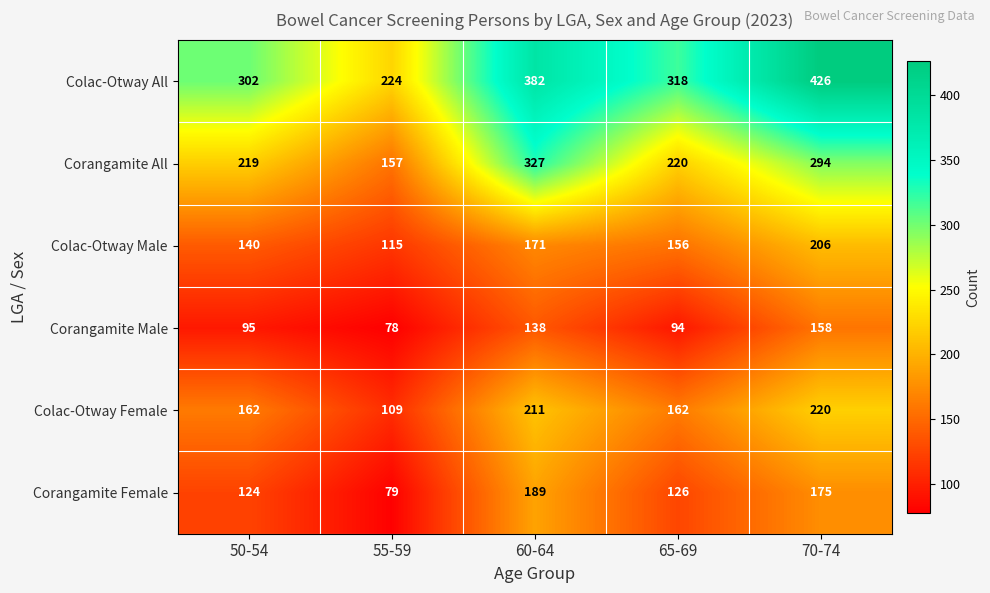

Reading right to left, list all the values displayed in this chart.

Colac-Otway All: 70-74=426	65-69=318	60-64=382	55-59=224	50-54=302
Corangamite All: 70-74=294	65-69=220	60-64=327	55-59=157	50-54=219
Colac-Otway Male: 70-74=206	65-69=156	60-64=171	55-59=115	50-54=140
Corangamite Male: 70-74=158	65-69=94	60-64=138	55-59=78	50-54=95
Colac-Otway Female: 70-74=220	65-69=162	60-64=211	55-59=109	50-54=162
Corangamite Female: 70-74=175	65-69=126	60-64=189	55-59=79	50-54=124